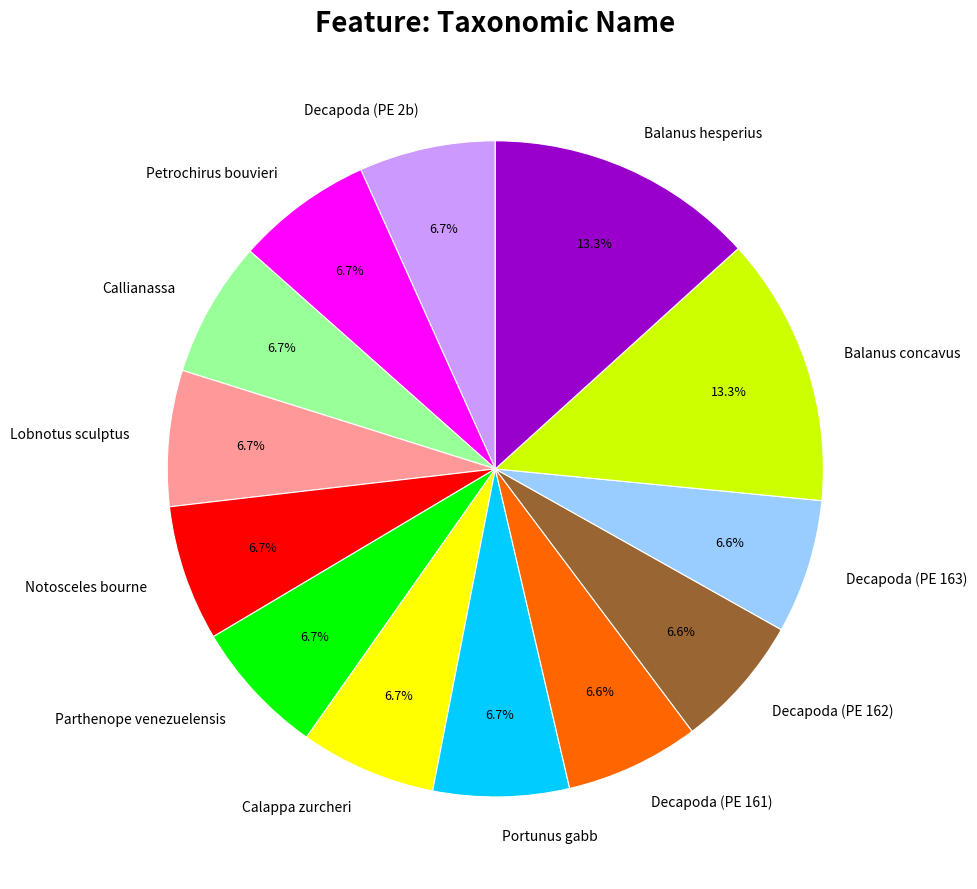

Is there any slice that represents more than half of the pie?

No